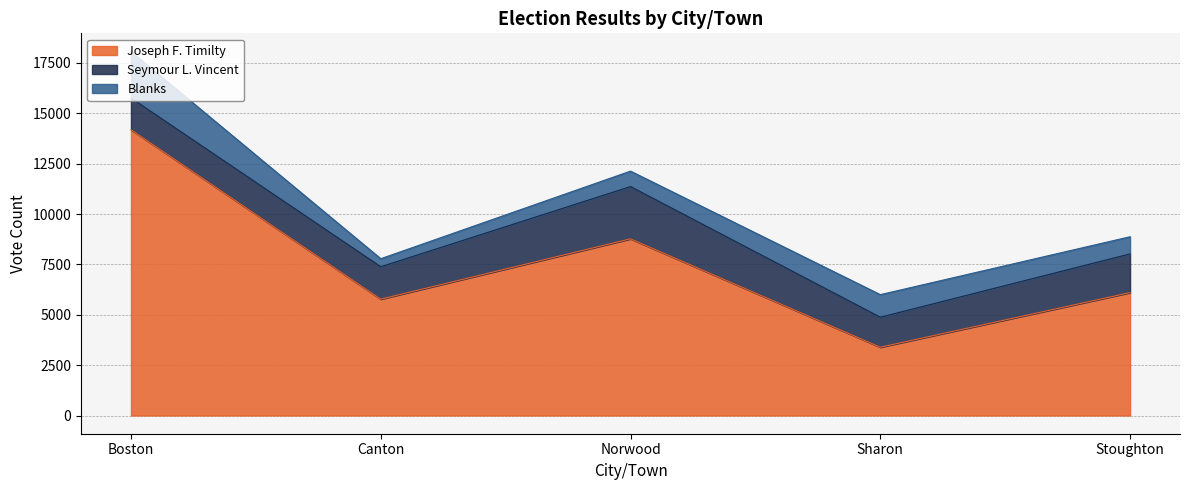

Rank the series by their maximum value, from lowest to highest.

Blanks, Seymour L. Vincent, Joseph F. Timilty